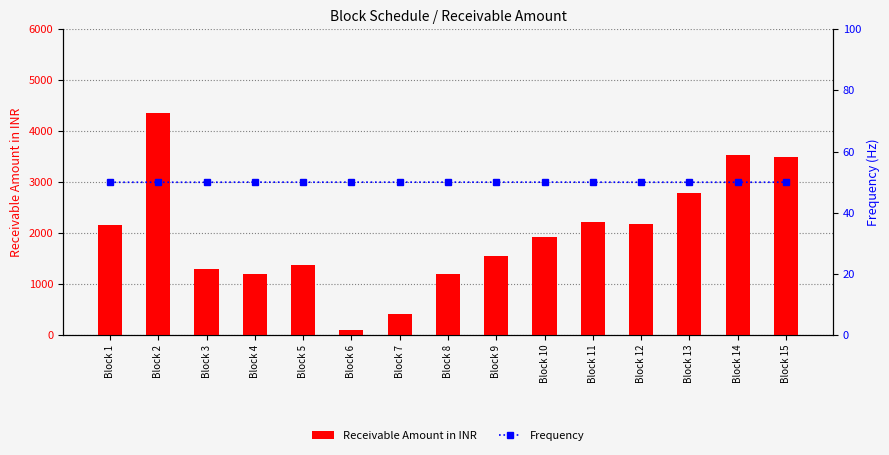

Are the bars grouped side by side (vs. stacked)?

Yes